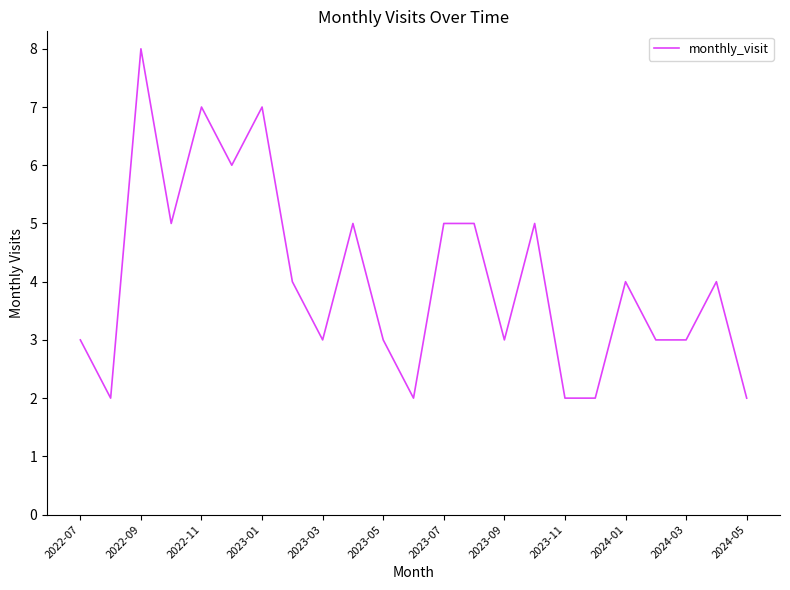

What is the maximum value shown in the chart?

8